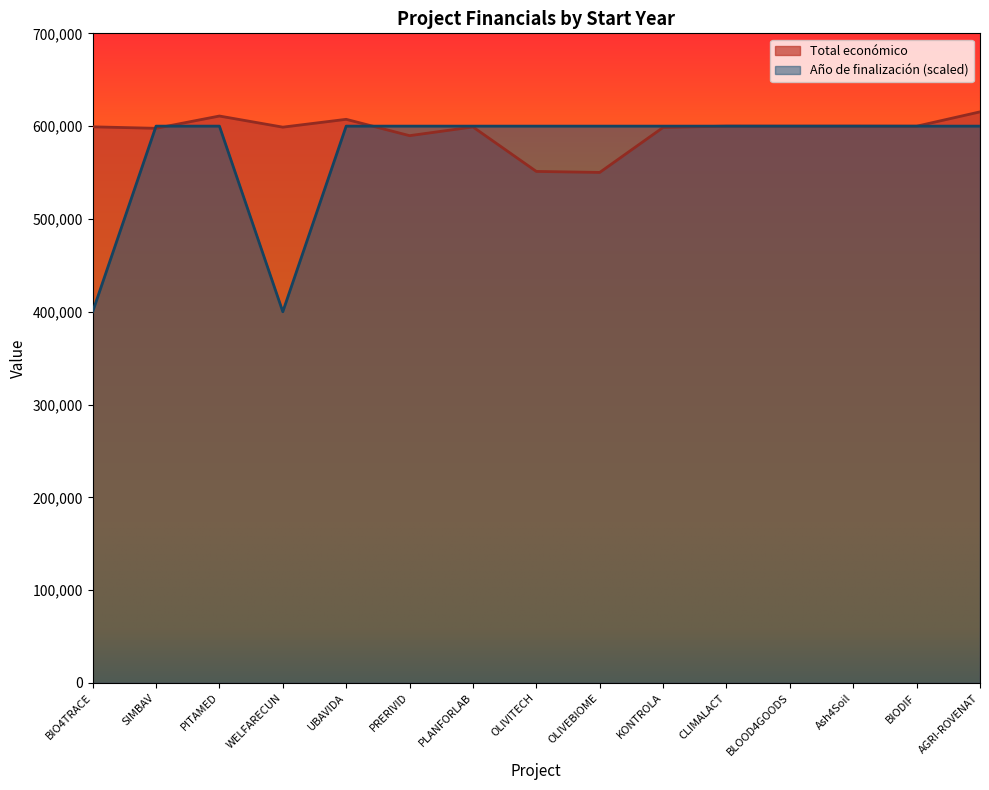

What is the difference between the highest and lowest values at WELFARECUN?

198909